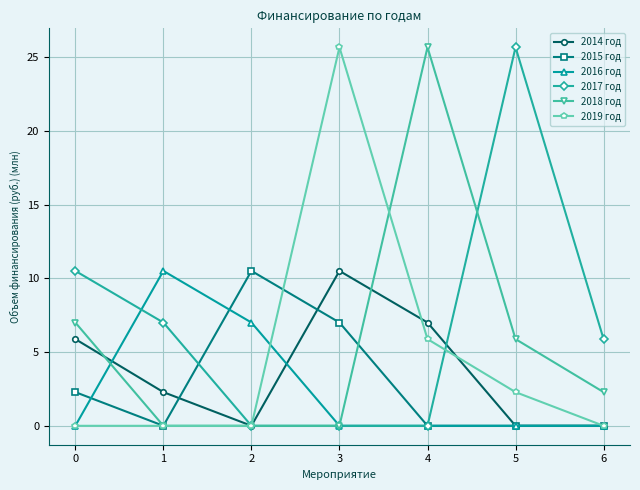

The 2015 год series shows 4.0 at 0. True or false?

False